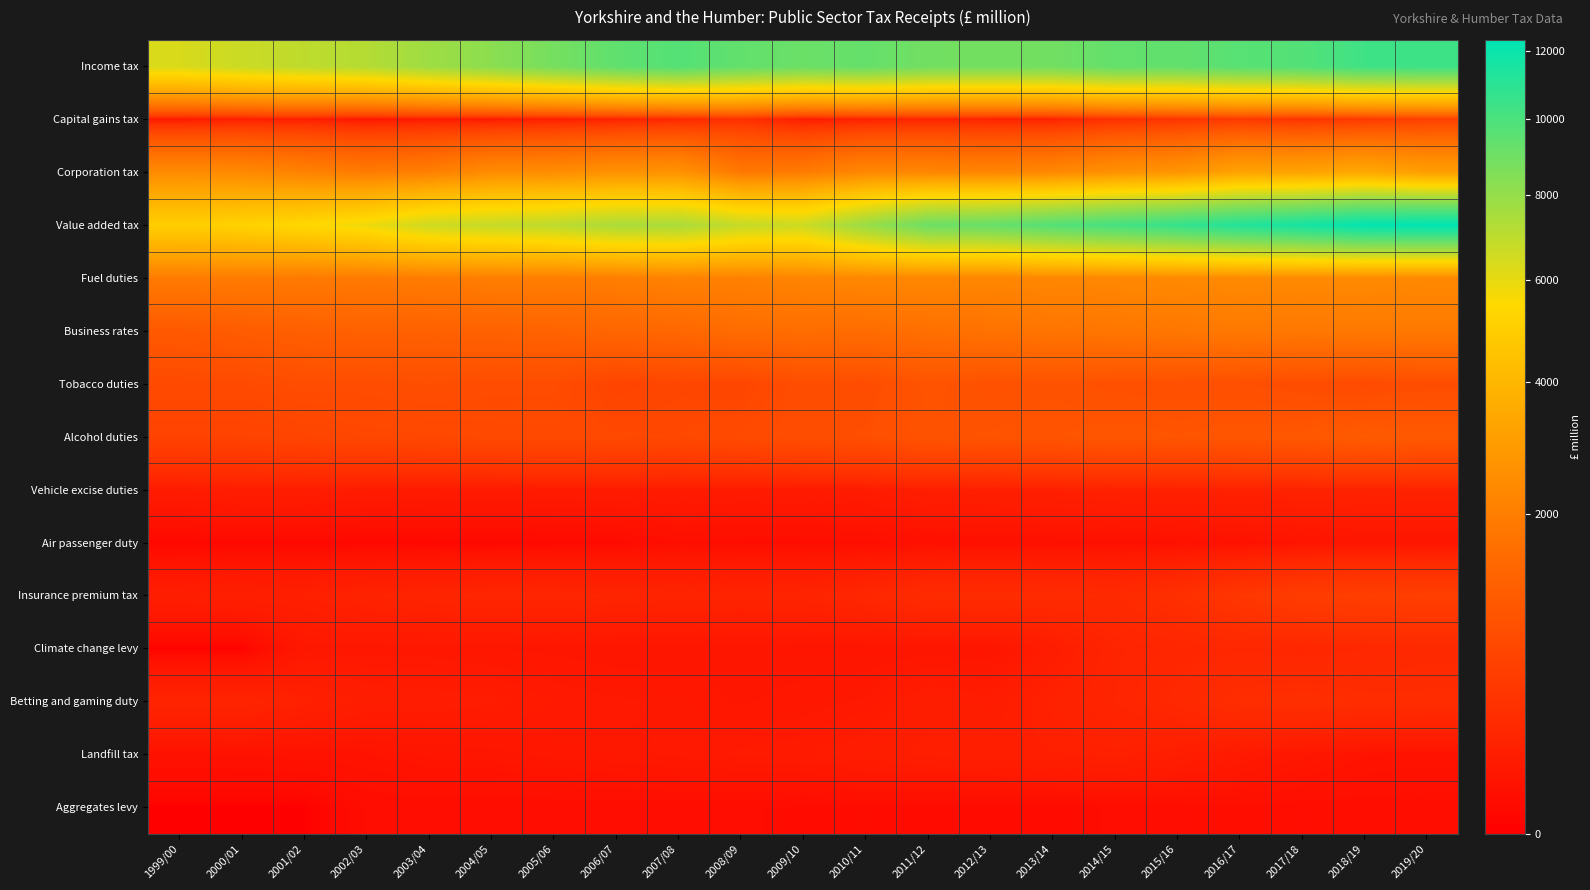

Reading right to left, what are all the values shown in this chart?

Income tax: 2019/20=10426	2018/19=10368	2017/18=9783	2016/17=9648	2015/16=9354	2014/15=9317	2013/14=8922	2012/13=8890	2011/12=8925	2010/11=9273	2009/10=9109	2008/09=9354	2007/08=9757	2006/07=9413	2005/06=8814	2004/05=8243	2003/04=7745	2002/03=7200	2001/02=6962	2000/01=6678	1999/00=6339
Capital gains tax: 2019/20=538	2018/19=427	2017/18=357	2016/17=431	2015/16=359	2014/15=304	2013/14=154	2012/13=155	2011/12=171	2010/11=142	2009/10=99	2008/09=311	2007/08=208	2006/07=151	2005/06=120	2004/05=90	2003/04=88	2002/03=63	2001/02=121	2000/01=128	1999/00=84
Corporation tax: 2019/20=3039	2018/19=3415	2017/18=3229	2016/17=3218	2015/16=2726	2014/15=2610	2013/14=2312	2012/13=2215	2011/12=2269	2010/11=2301	2009/10=1945	2008/09=1853	2007/08=2658	2006/07=2626	2005/06=2470	2004/05=2448	2003/04=2054	2002/03=1937	2001/02=2141	2000/01=2367	1999/00=2434
Value added tax: 2019/20=12350	2018/19=12255	2017/18=11611	2016/17=11225	2015/16=10658	2014/15=10185	2013/14=9755	2012/13=9227	2011/12=9053	2010/11=7884	2009/10=6628	2008/09=6809	2007/08=7450	2006/07=7434	2005/06=6998	2004/05=6791	2003/04=6594	2002/03=5845	2001/02=5444	2000/01=5194	1999/00=4996
Fuel duties: 2019/20=2340	2018/19=2376	2017/18=2367	2016/17=2381	2015/16=2357	2014/15=2313	2013/14=2282	2012/13=2244	2011/12=2265	2010/11=2301	2009/10=2210	2008/09=2088	2007/08=2126	2006/07=2009	2005/06=1999	2004/05=2002	2003/04=1955	2002/03=1900	2001/02=1877	2000/01=1938	1999/00=1923
Business rates: 2019/20=1867	2018/19=1865	2017/18=1829	2016/17=1865	2015/16=1817	2014/15=1782	2013/14=1753	2012/13=1689	2011/12=1611	2010/11=1529	2009/10=1552	2008/09=1528	2007/08=1404	2006/07=1375	2005/06=1300	2004/05=1265	2003/04=1240	2002/03=1241	2001/02=1201	2000/01=1114	1999/00=1039
Tobacco duties: 2019/20=784	2018/19=740	2017/18=772	2016/17=829	2015/16=837	2014/15=850	2013/14=904	2012/13=870	2011/12=929	2010/11=774	2009/10=800	2008/09=642	2007/08=660	2006/07=612	2005/06=775	2004/05=775	2003/04=809	2002/03=783	2001/02=783	2000/01=727	1999/00=728
Alcohol duties: 2019/20=1034	2018/19=1091	2017/18=1005	2016/17=973	2015/16=942	2014/15=972	2013/14=932	2012/13=916	2011/12=900	2010/11=817	2009/10=788	2008/09=731	2007/08=689	2006/07=699	2005/06=710	2004/05=703	2003/04=682	2002/03=669	2001/02=624	2000/01=591	1999/00=585
Vehicle excise duties: 2019/20=161	2018/19=160	2017/18=160	2016/17=152	2015/16=149	2014/15=146	2013/14=139	2012/13=135	2011/12=126	2010/11=105	2009/10=100	2008/09=101	2007/08=102	2006/07=101	2005/06=100	2004/05=97	2003/04=100	2002/03=103	2001/02=118	2000/01=118	1999/00=102
Air passenger duty: 2019/20=61	2018/19=61	2017/18=56	2016/17=45	2015/16=41	2014/15=39	2013/14=37	2012/13=36	2011/12=35	2010/11=30	2009/10=27	2008/09=27	2007/08=30	2006/07=17	2005/06=13	2004/05=12	2003/04=10	2002/03=9	2001/02=9	2000/01=10	1999/00=9
Insurance premium tax: 2019/20=527	2018/19=513	2017/18=483	2016/17=392	2015/16=298	2014/15=238	2013/14=249	2012/13=256	2011/12=252	2010/11=204	2009/10=175	2008/09=171	2007/08=177	2006/07=183	2005/06=192	2004/05=192	2003/04=178	2002/03=163	2001/02=140	2000/01=136	1999/00=122
Climate change levy: 2019/20=224	2018/19=210	2017/18=199	2016/17=207	2015/16=196	2014/15=178	2013/14=111	2012/13=61	2011/12=63	2010/11=61	2009/10=63	2008/09=65	2007/08=64	2006/07=64	2005/06=69	2004/05=71	2003/04=77	2002/03=76	2001/02=77	2000/01=0	1999/00=0
Betting and gaming duty: 2019/20=267	2018/19=268	2017/18=290	2016/17=278	2015/16=219	2014/15=181	2013/14=152	2012/13=110	2011/12=119	2010/11=85	2009/10=77	2008/09=70	2007/08=81	2006/07=85	2005/06=91	2004/05=107	2003/04=113	2002/03=117	2001/02=145	2000/01=180	1999/00=178
Landfill tax: 2019/20=50	2018/19=55	2017/18=74	2016/17=94	2015/16=125	2014/15=144	2013/14=136	2012/13=132	2011/12=126	2010/11=116	2009/10=98	2008/09=94	2007/08=85	2006/07=81	2005/06=75	2004/05=67	2003/04=63	2002/03=54	2001/02=49	2000/01=46	1999/00=45
Aggregates levy: 2019/20=28	2018/19=28	2017/18=27	2016/17=30	2015/16=26	2014/15=24	2013/14=19	2012/13=18	2011/12=19	2010/11=21	2009/10=19	2008/09=25	2007/08=26	2006/07=24	2005/06=25	2004/05=25	2003/04=26	2002/03=23	2001/02=0	2000/01=0	1999/00=0